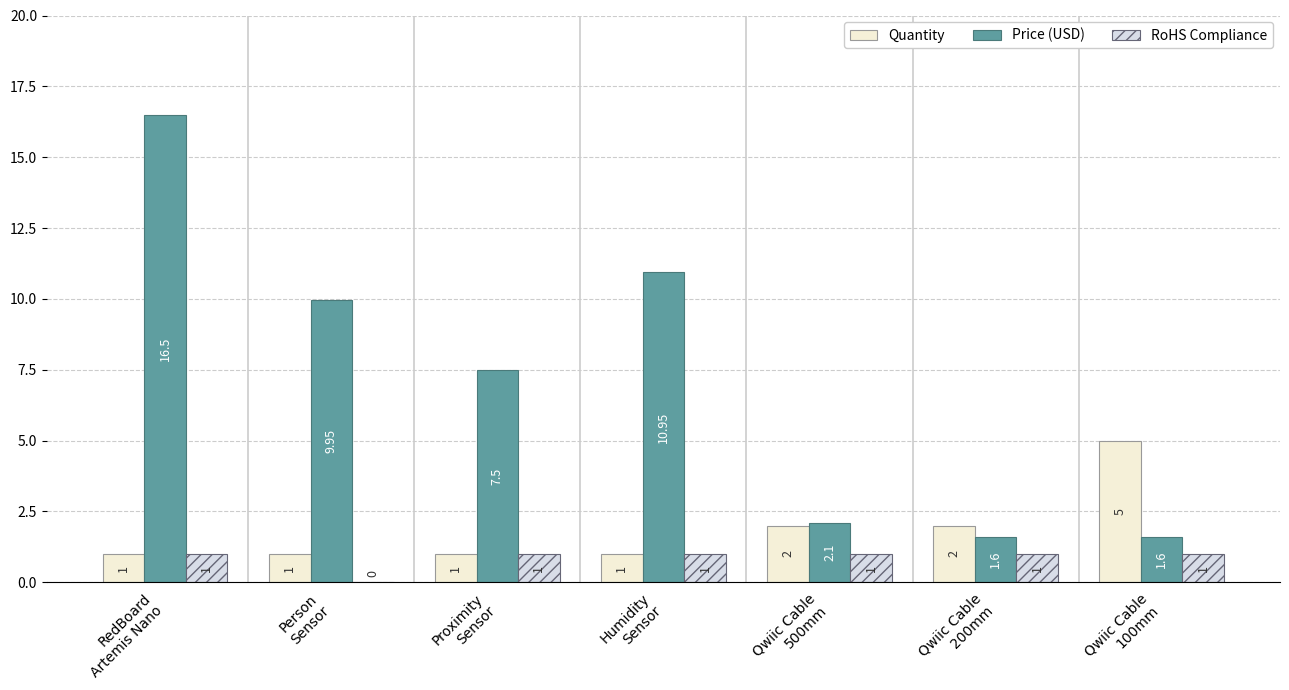

How many distinct data groups are displayed?

3